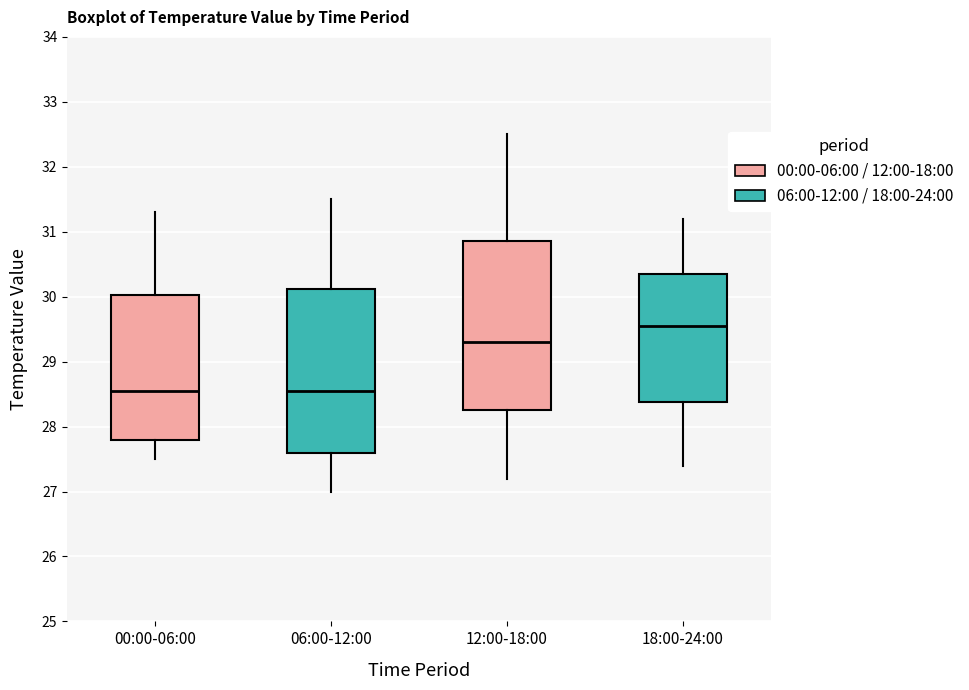

Reading left to right, transcribe this box plot: for each box, give where its median line is, the range the box spans, and where its two whiskers end, as read against the y-axis. The values are not printed on the chart, so give them approximately, as read against the axis.

00:00-06:00: median 28.6, box 27.8 to 30.0, whiskers 27.5 to 31.3
06:00-12:00: median 28.6, box 27.6 to 30.1, whiskers 27.0 to 31.5
12:00-18:00: median 29.3, box 28.3 to 30.9, whiskers 27.2 to 32.5
18:00-24:00: median 29.6, box 28.4 to 30.4, whiskers 27.4 to 31.2